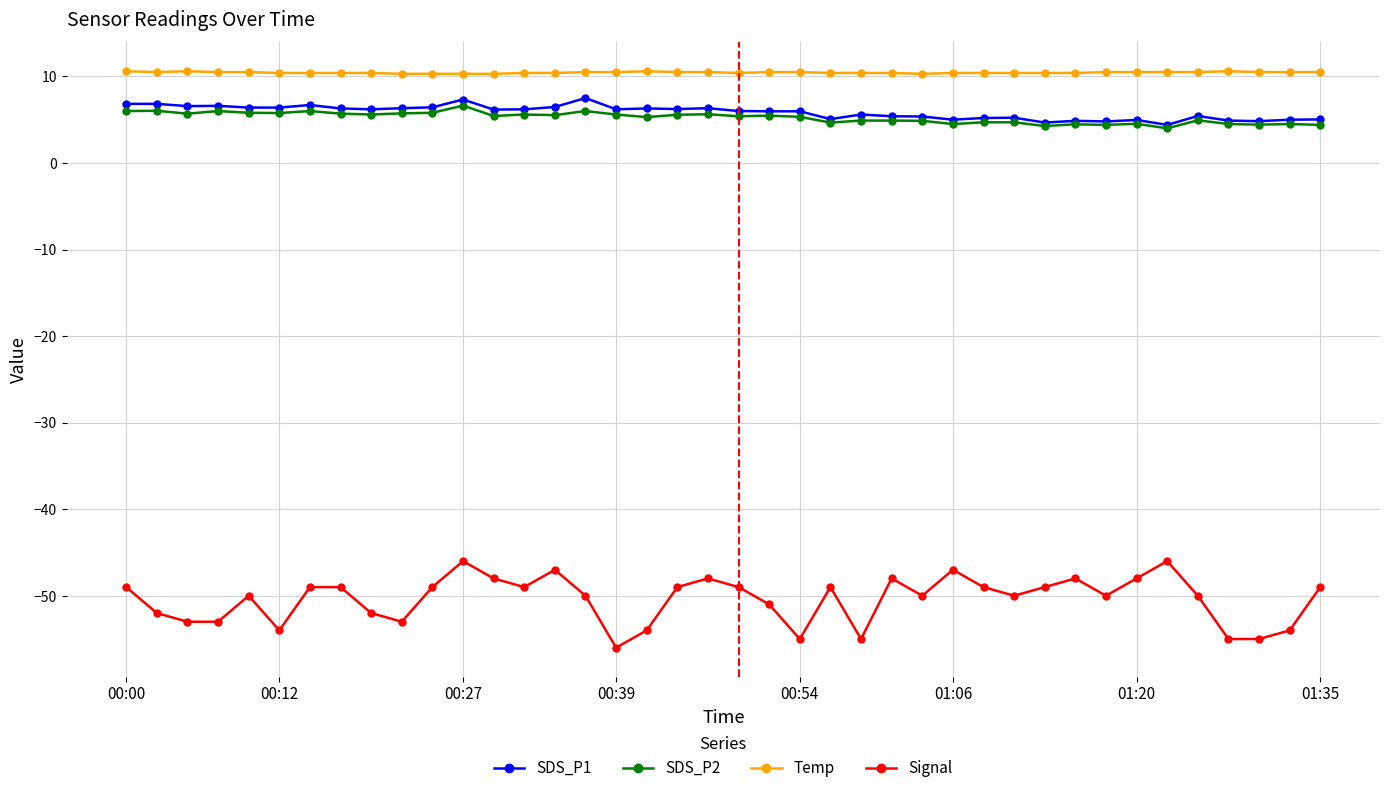

True or false: SDS_P2 has more than 0 points higher than both neighbors.

True